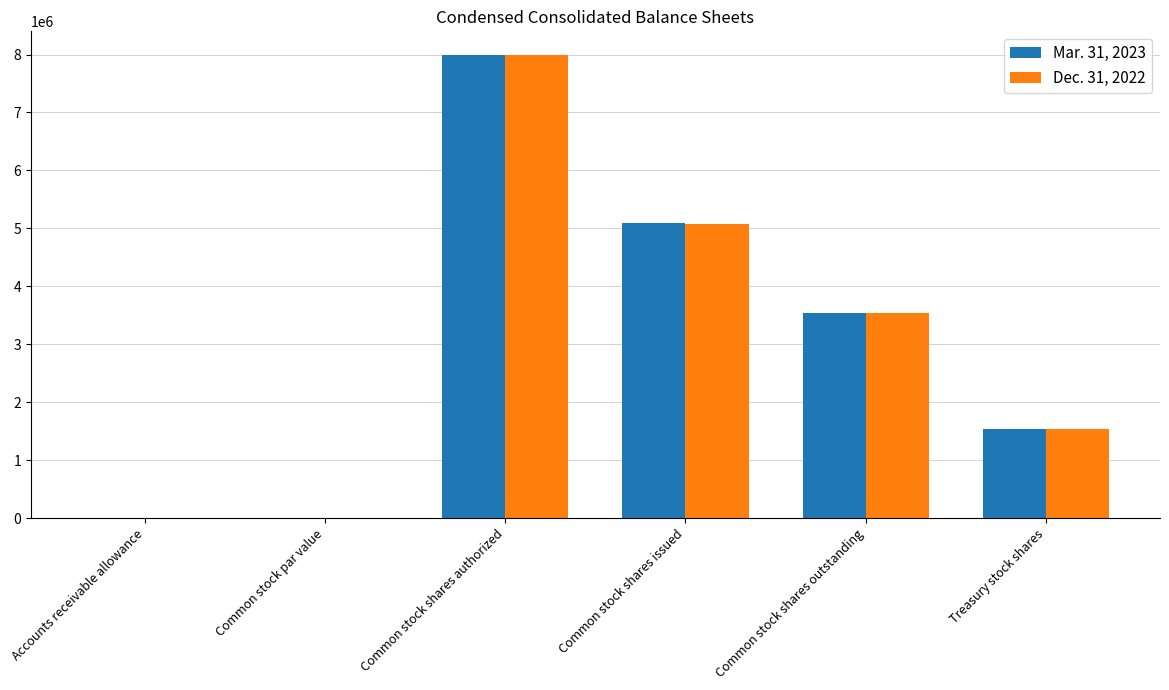

What is the total value across all series at Common stock shares outstanding?

7083904.0